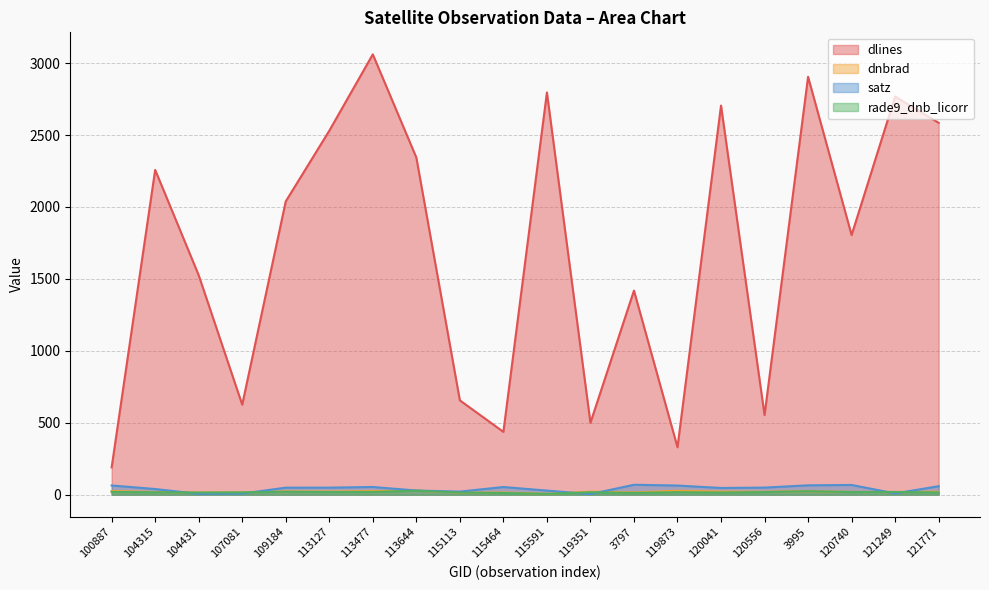

What is the difference between the satz values at 121771 and 100887?

5.0